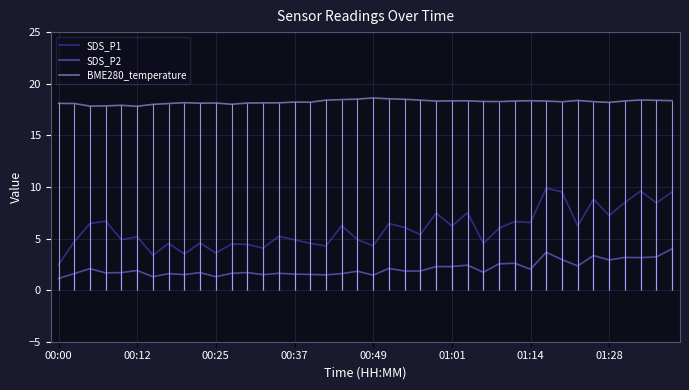

What is the difference between the SDS_P2 values at 8 and 00:00?

0.4